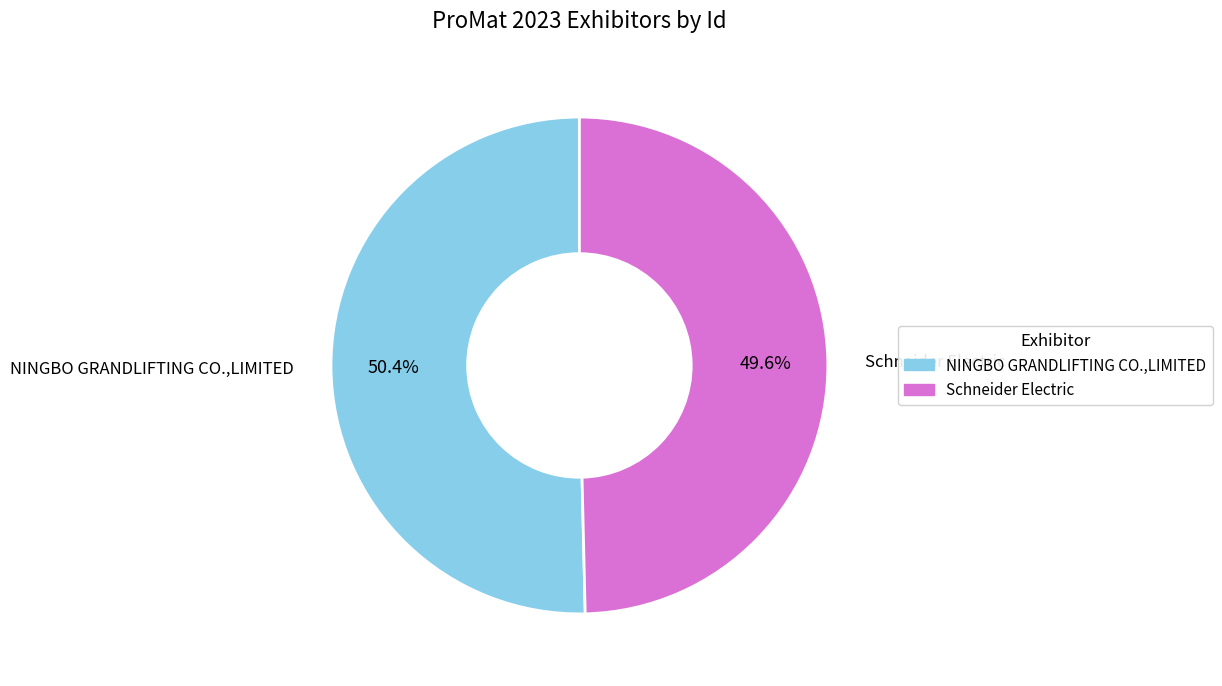

To the nearest percent, what portion does Schneider Electric represent?

50%